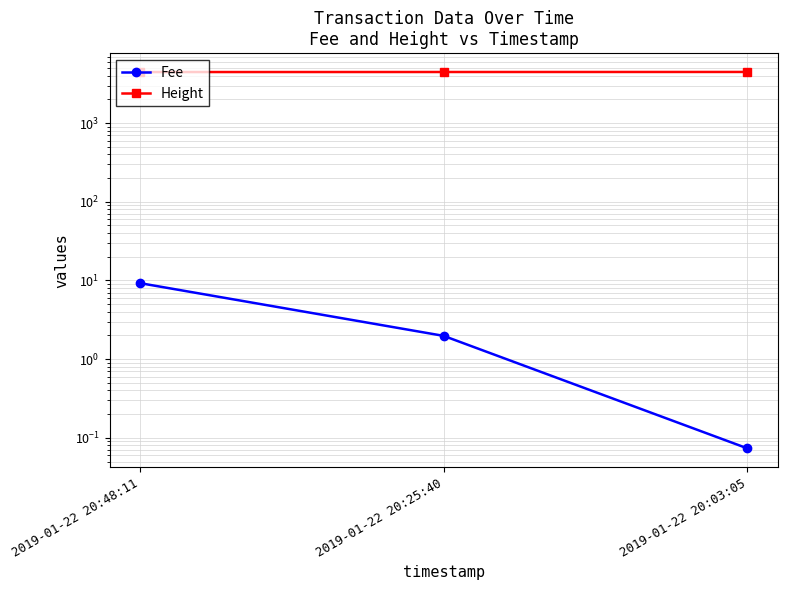

Rank the categories by Height value from lowest to highest.

2019-01-22 20:48:11, 2019-01-22 20:25:40, 2019-01-22 20:03:05